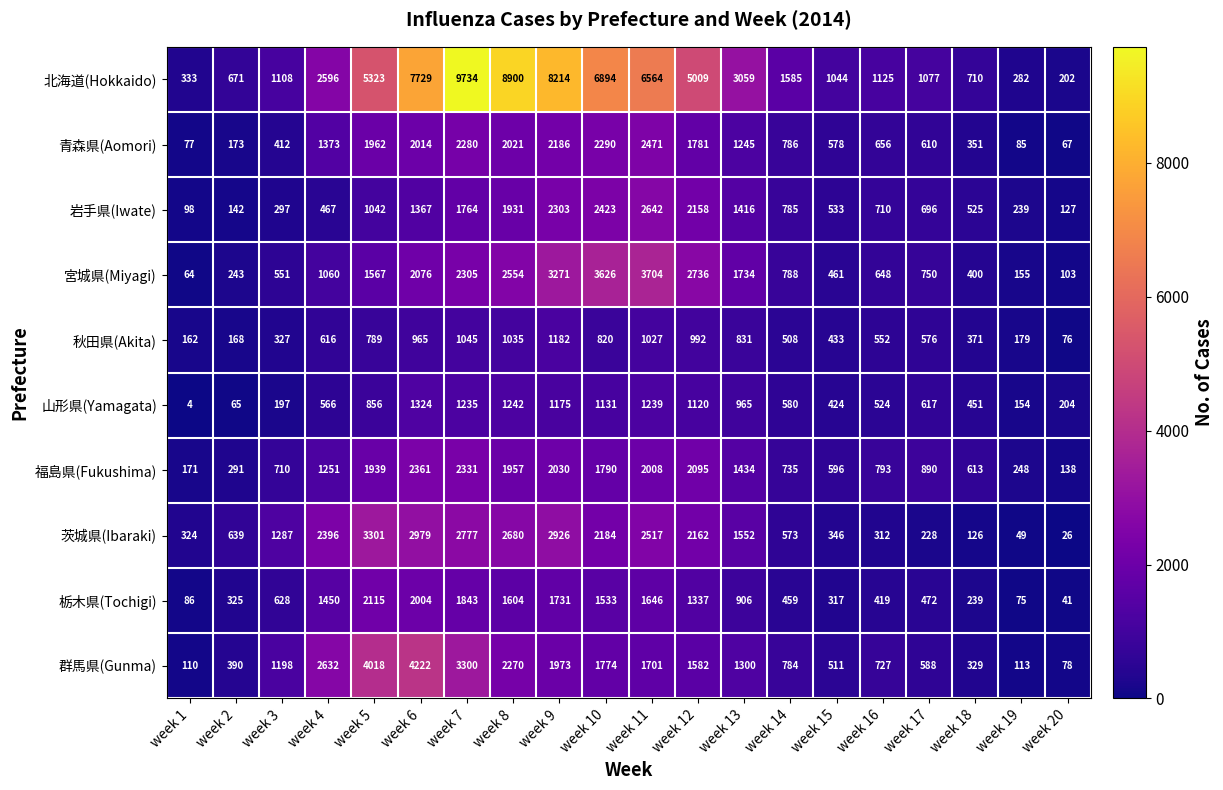

At how many categories does at least one series exceed 4385?

8